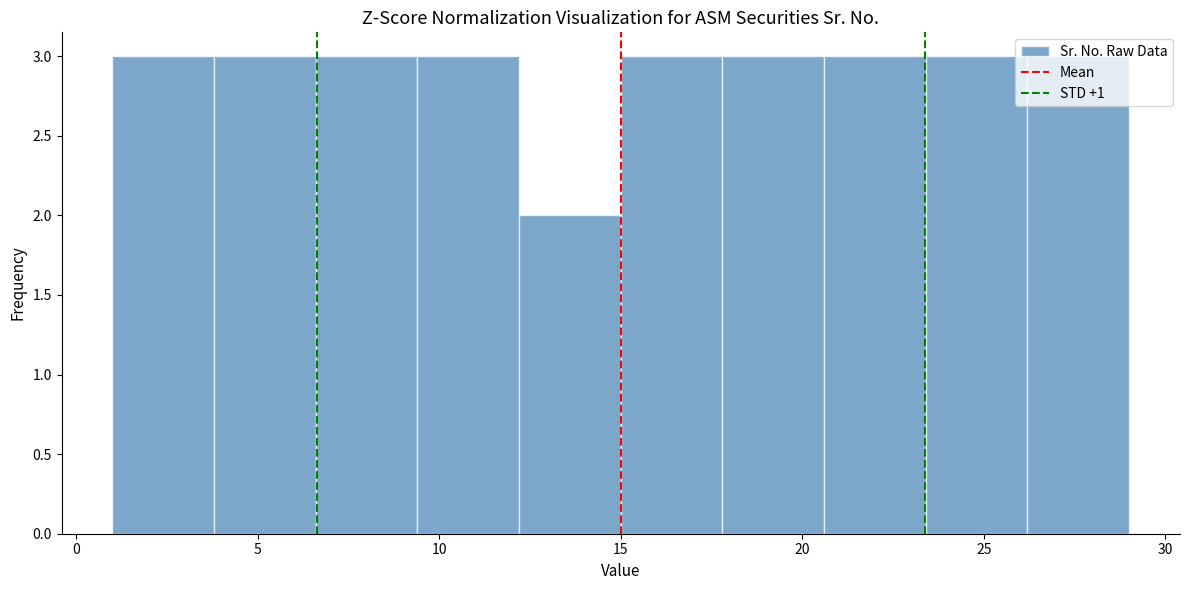

What is the height of the bar covering 12.2 to 15.0 on the x-axis? Neither the bar edges nor the heights are printed on the chart, so give them approximately, as read against the axes.

2